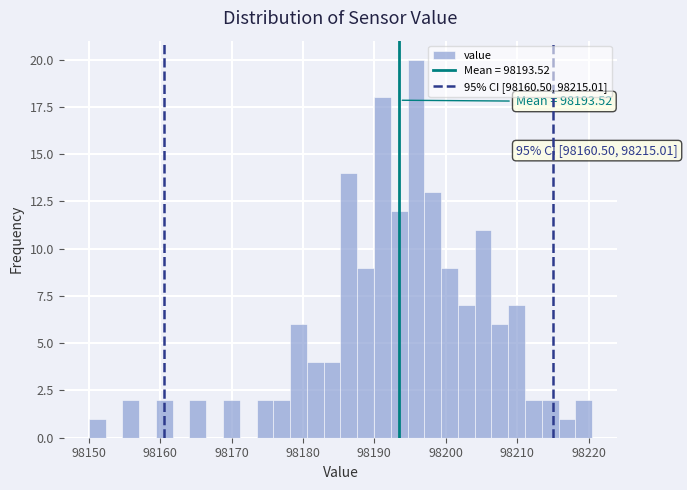

Read against the x-axis, roughly where is the centre of the tallest bar?

98196